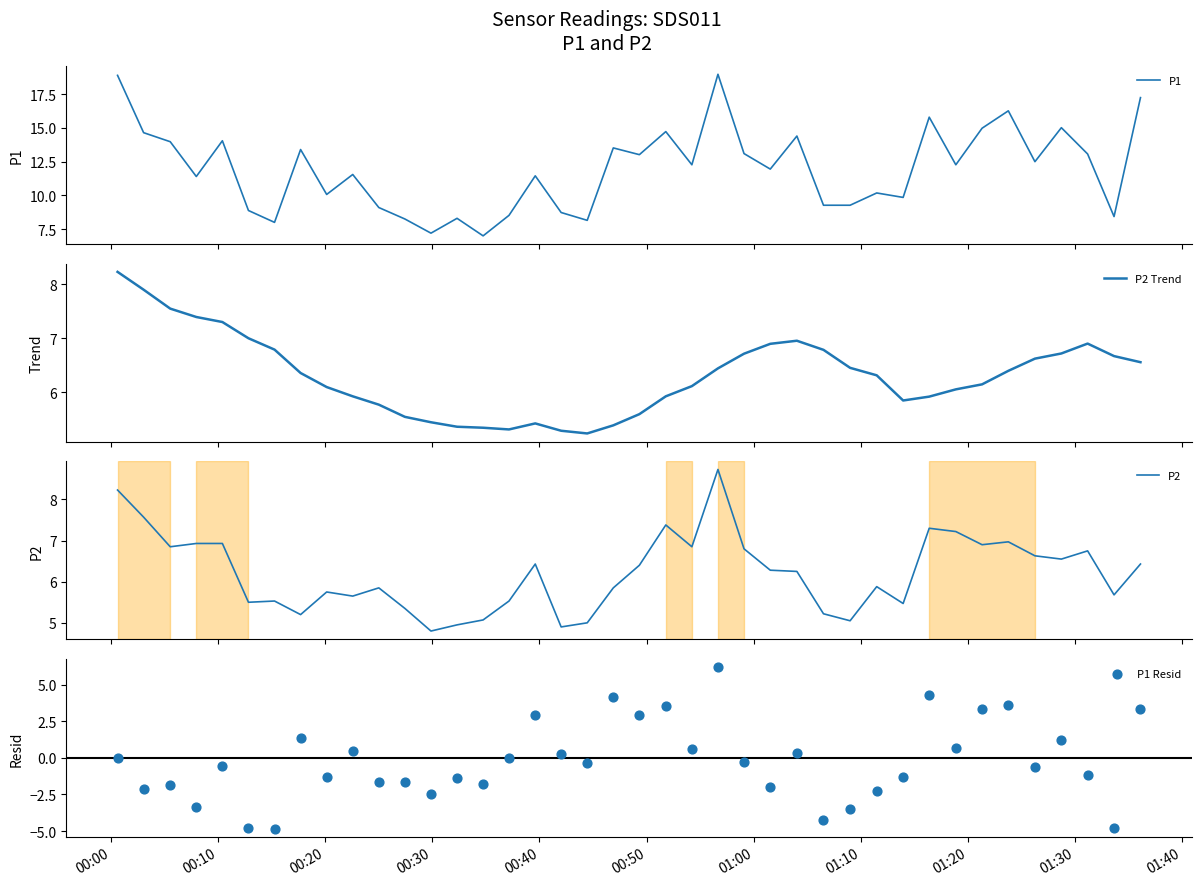

Which series has the widest spread of Y values?

P1